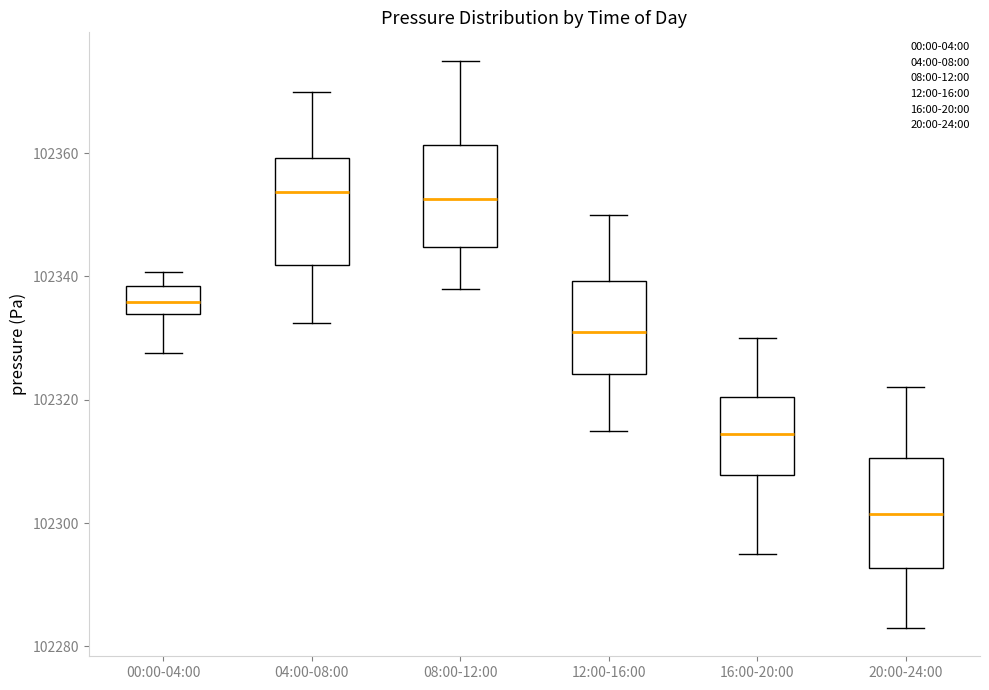

Which box's median line is the lowest?

20:00-24:00